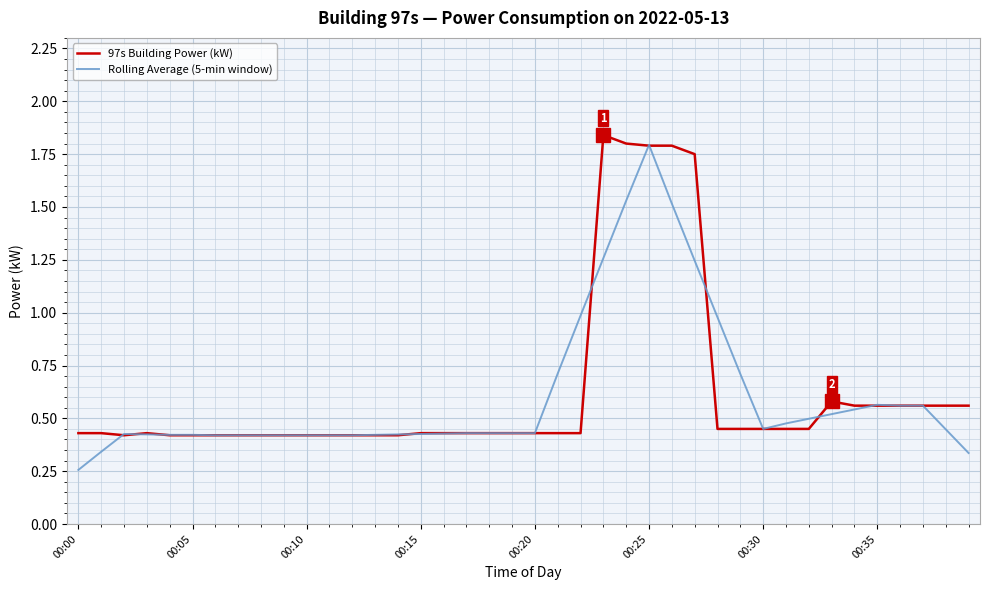

What are all the series names shown in the legend?

97s Building Power (kW), Rolling Average (5-min window)